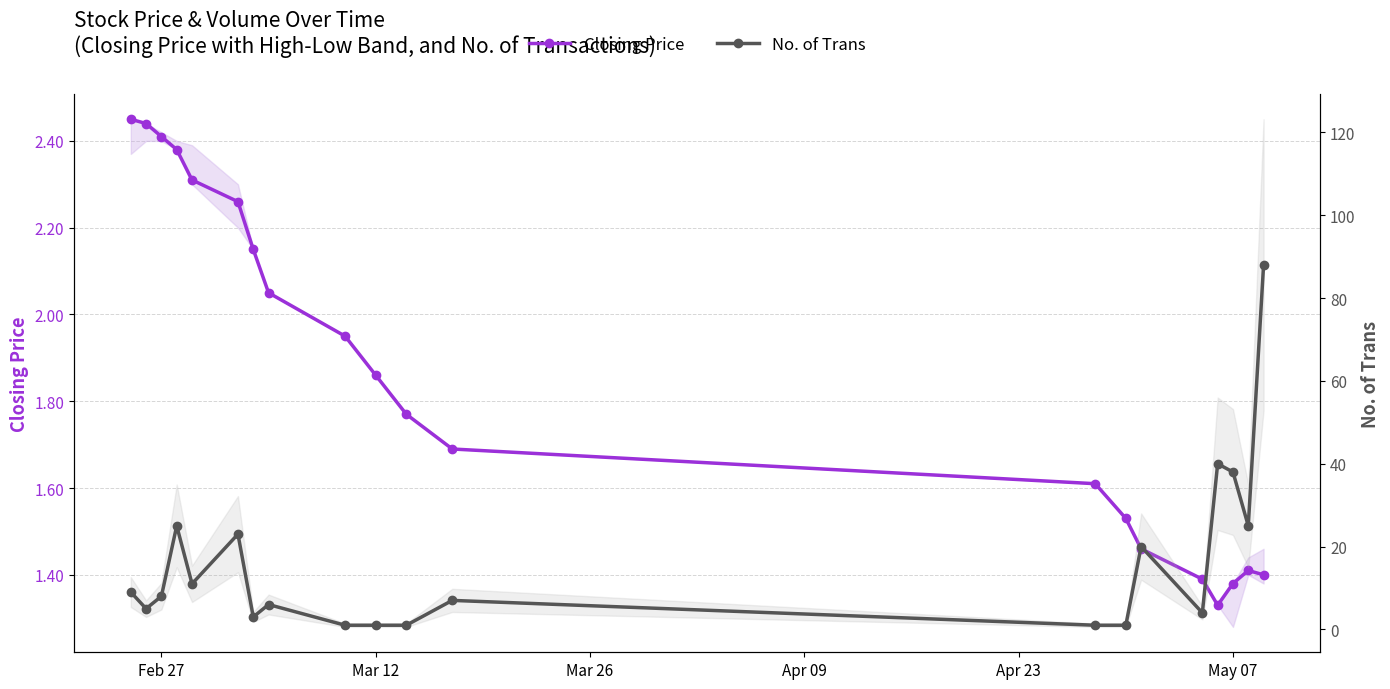

What is the smallest value displayed?

1.0